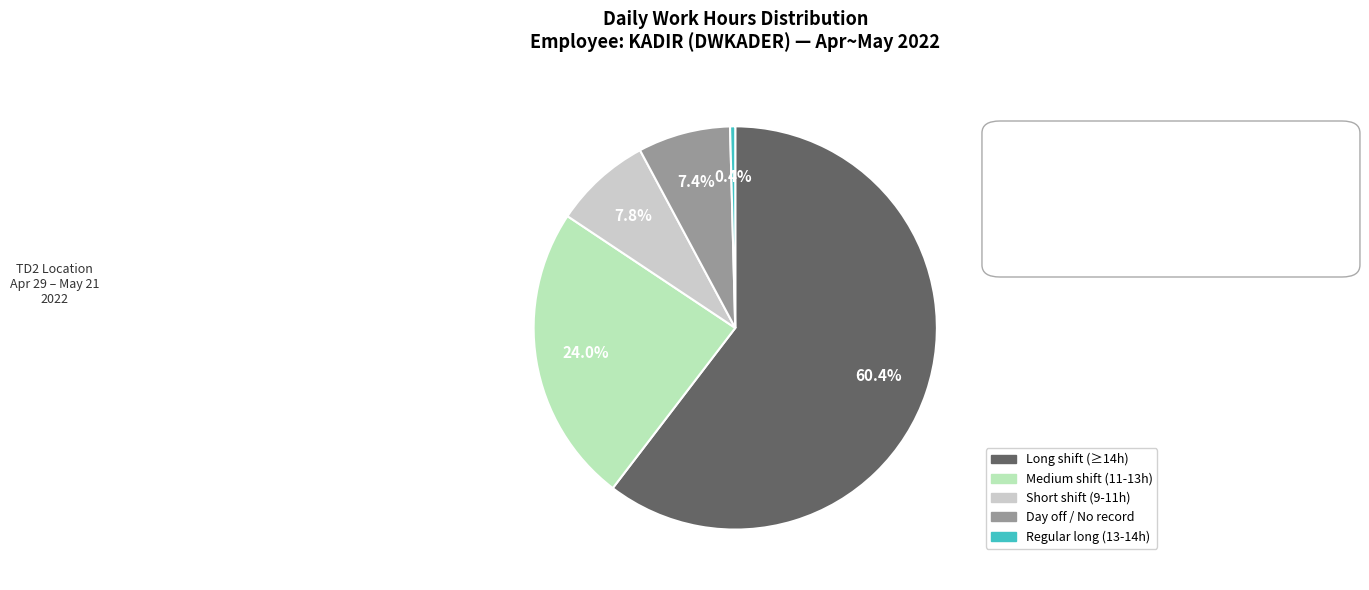

Is there any slice that represents more than half of the pie?

Yes